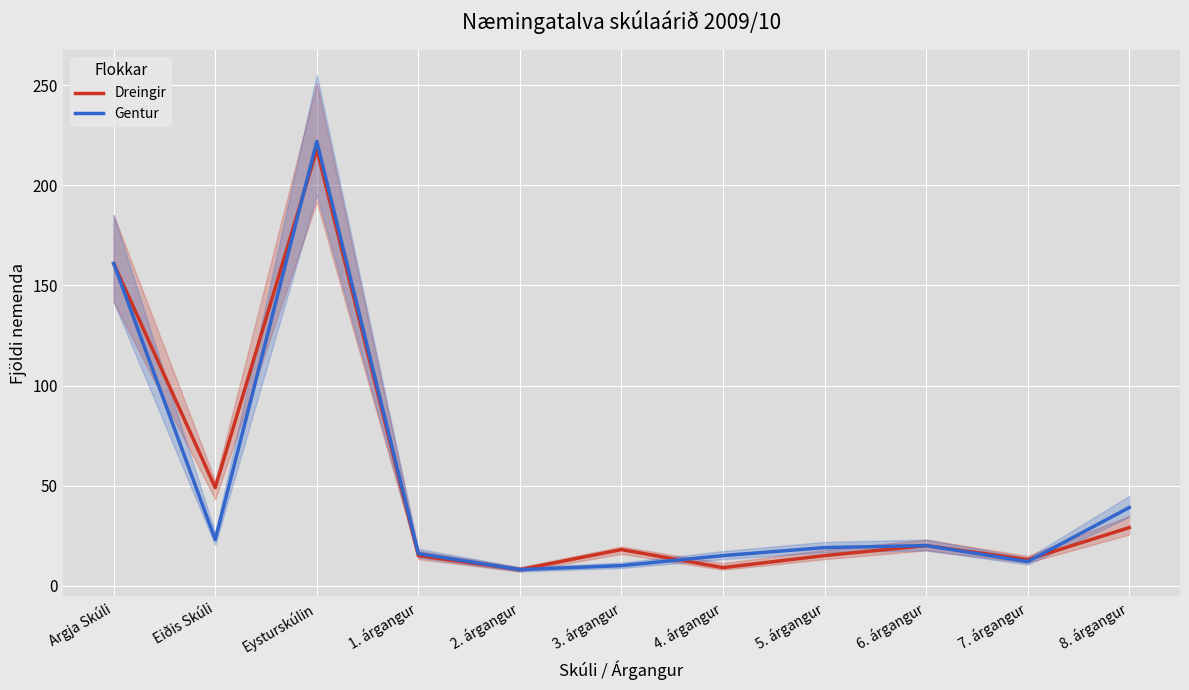

What are all the series names shown in the legend?

Dreingir, Gentur